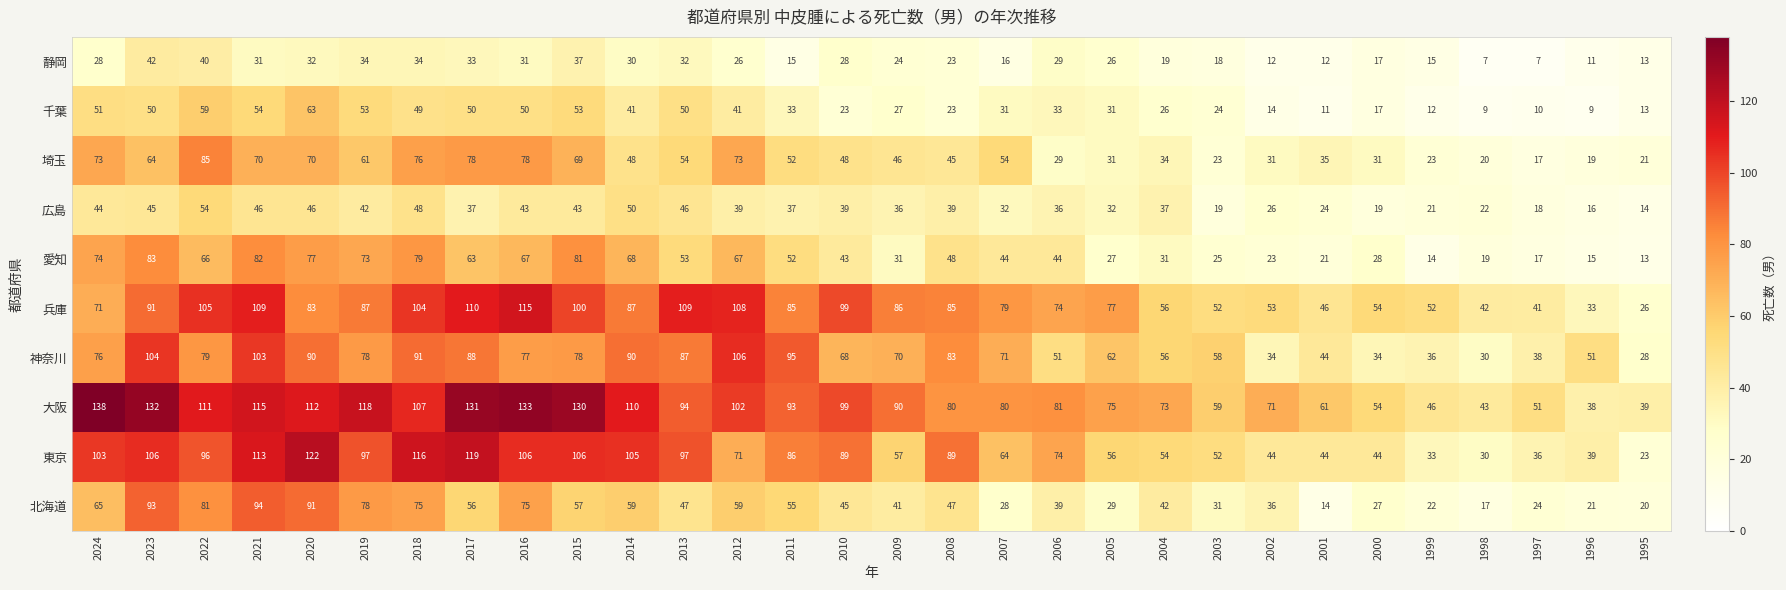

The 広島 series shows 37 at 1998. True or false?

False